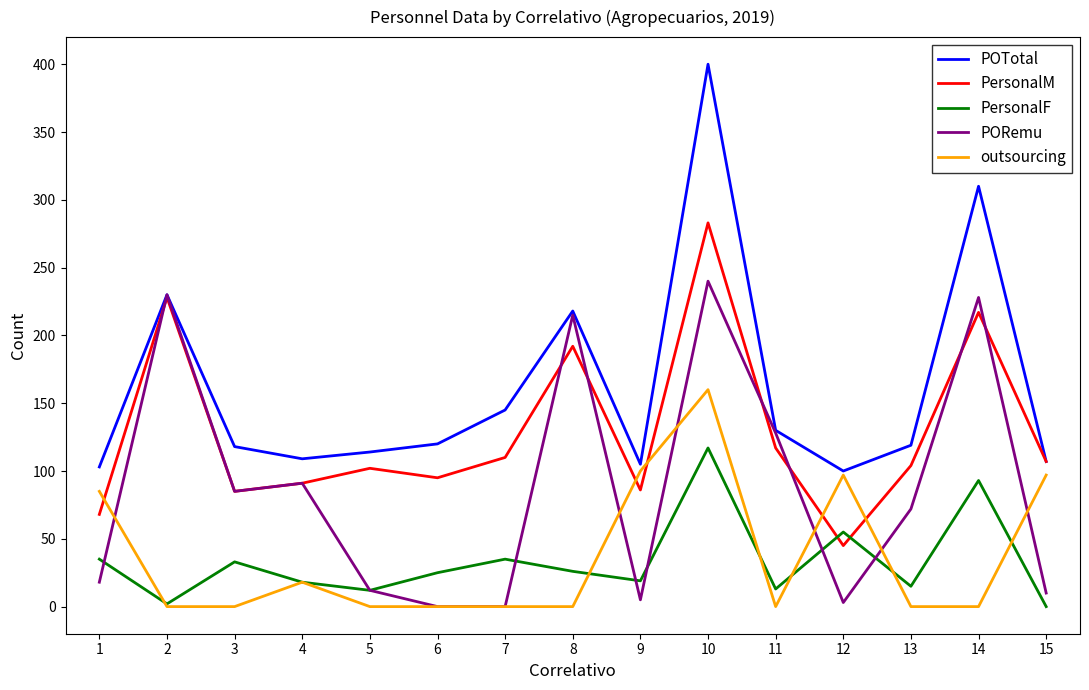

How many lines are shown in the chart?

5